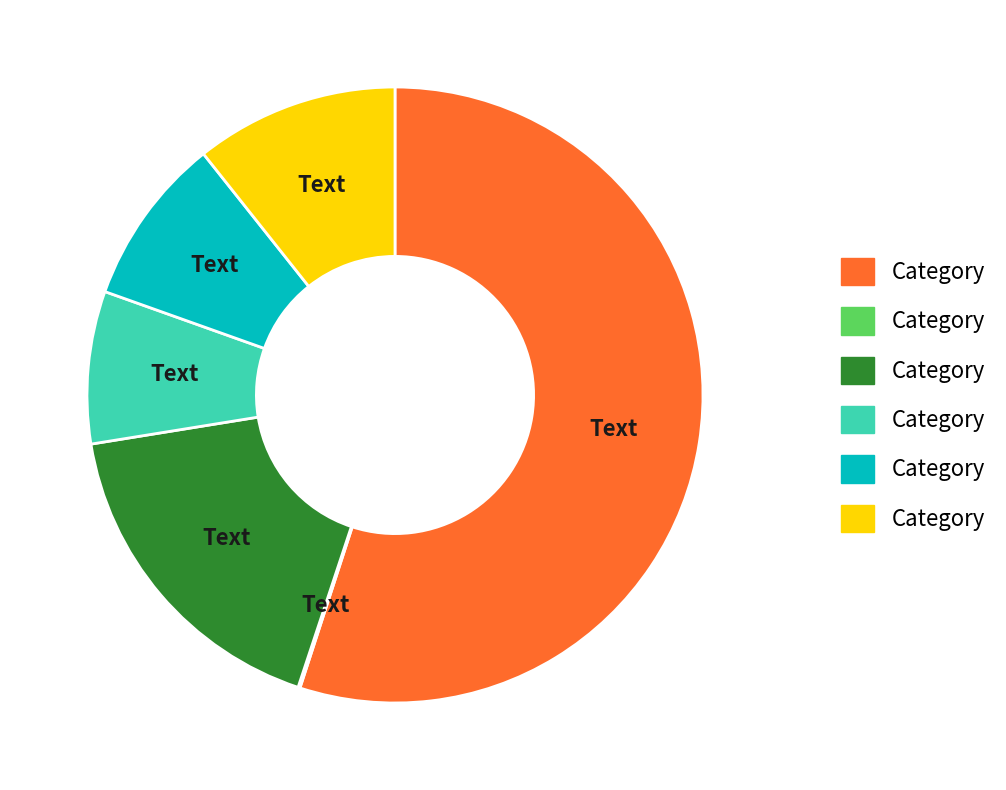

Is there a majority slice in this chart?

Yes